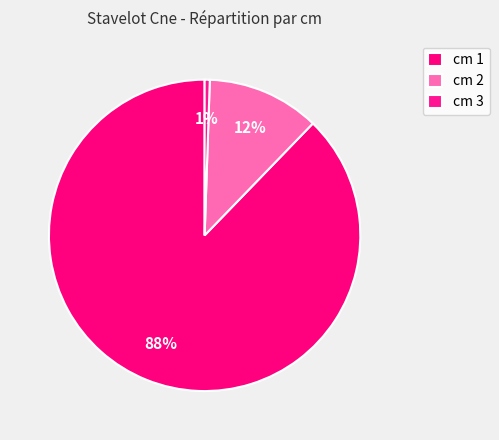

Count the number of slices in the pie.

3